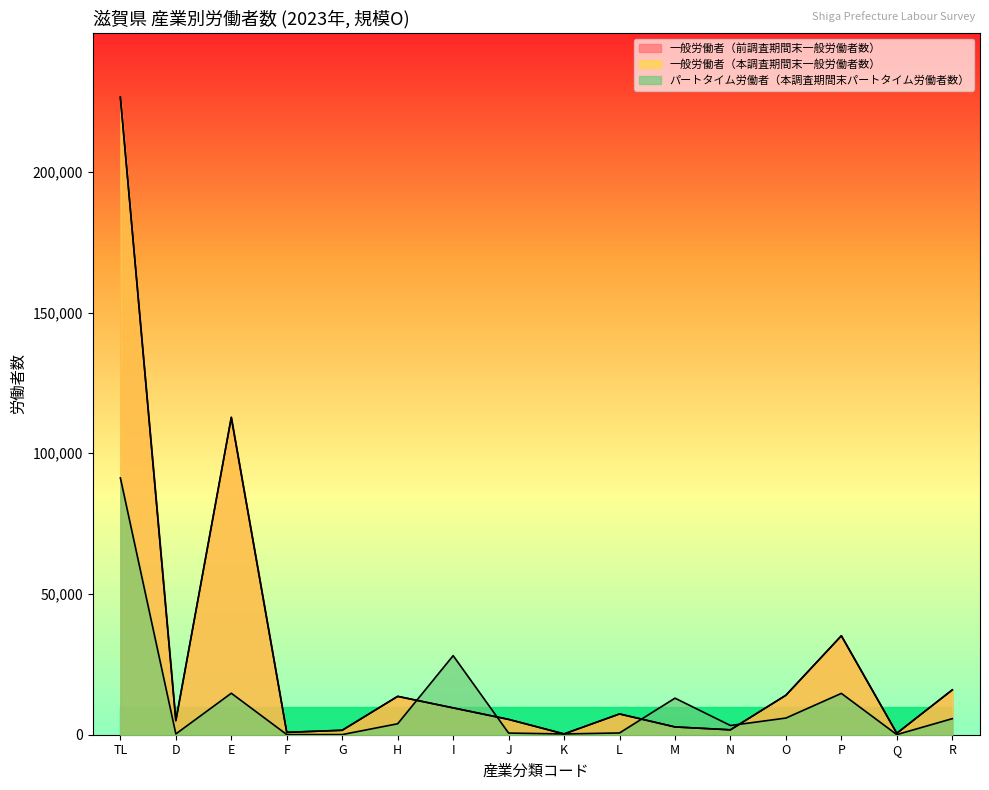

Which series has the largest total across all categories?

一般労働者（本調査期間末一般労働者数）